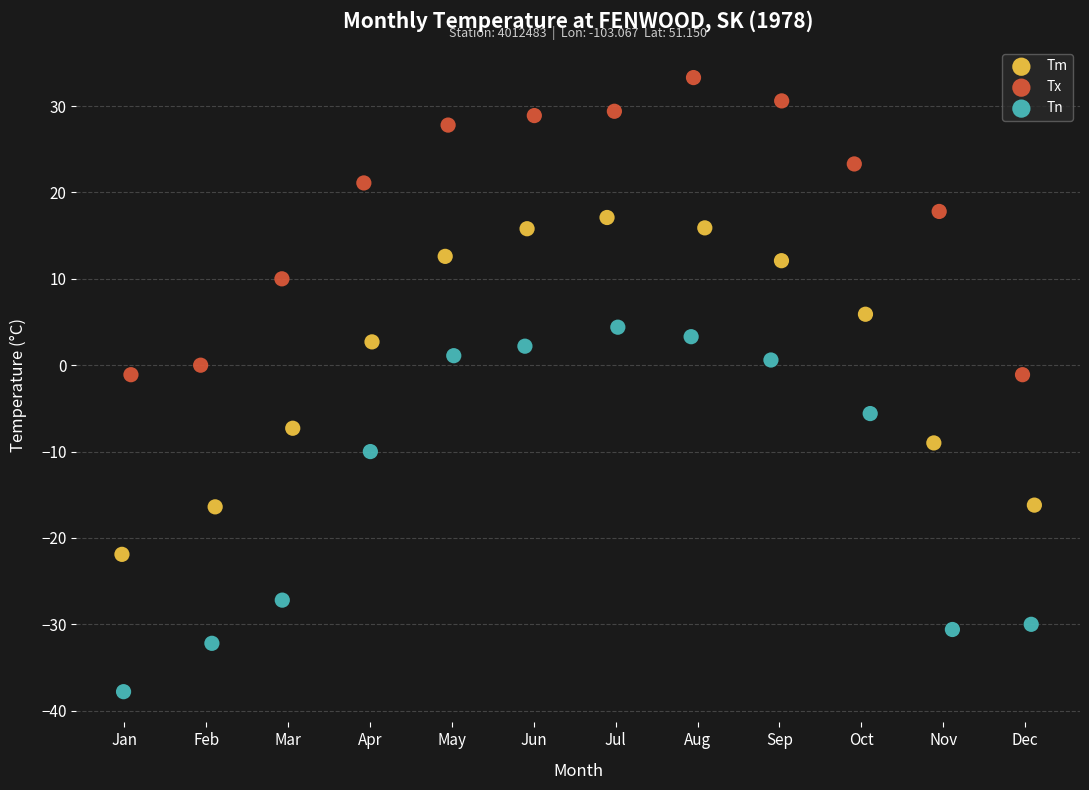

Which series has the widest spread of Y values?

Tn